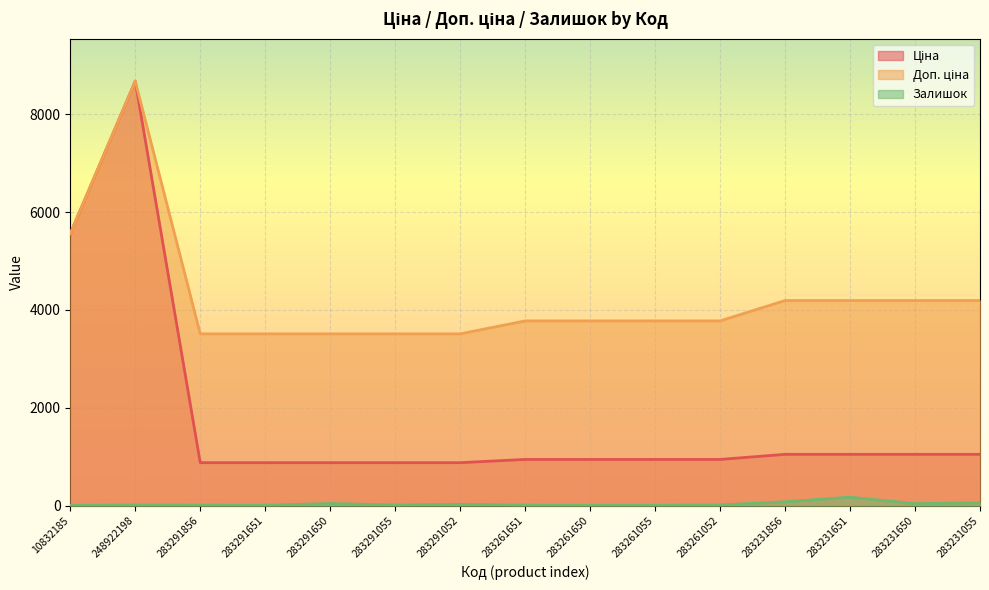

What is the sum of all Доп. ціна values?

63681.2